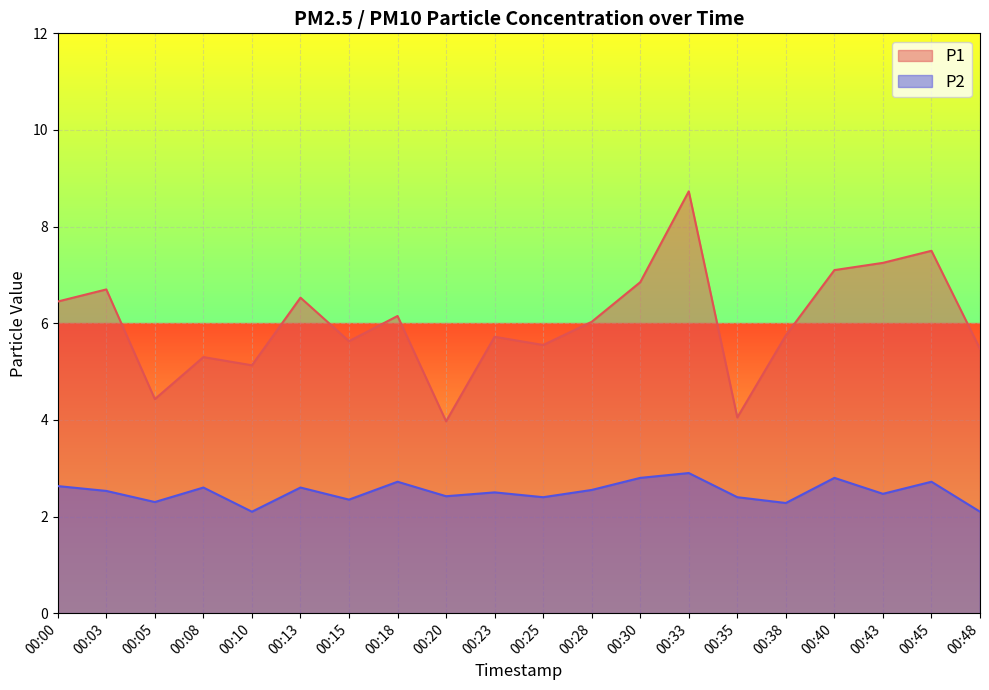

How many values in the P1 series are below 6?

10